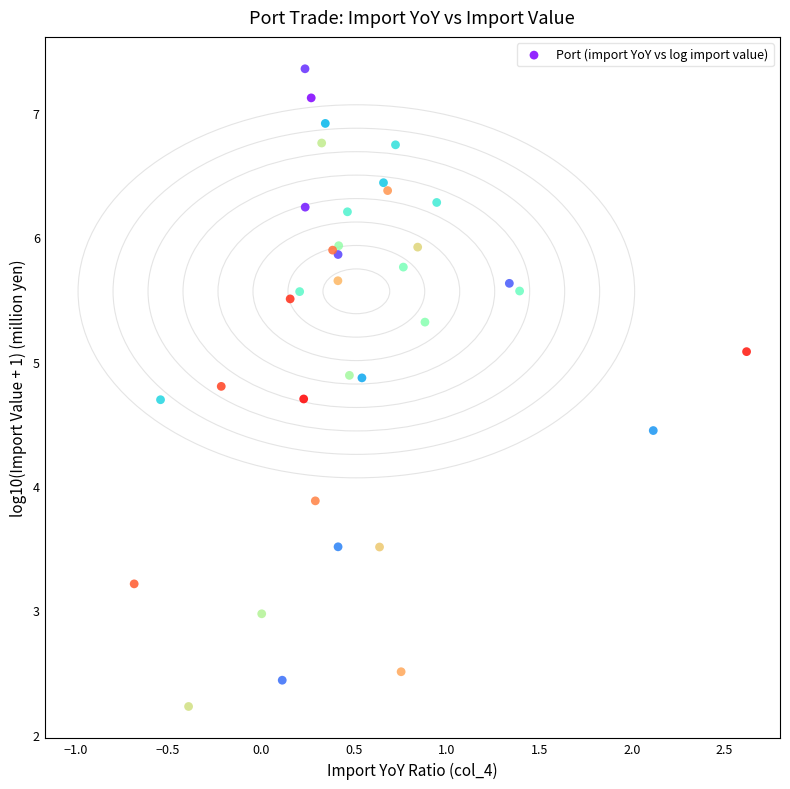

What Y value in the scatter plot is closest to 4?

3.9